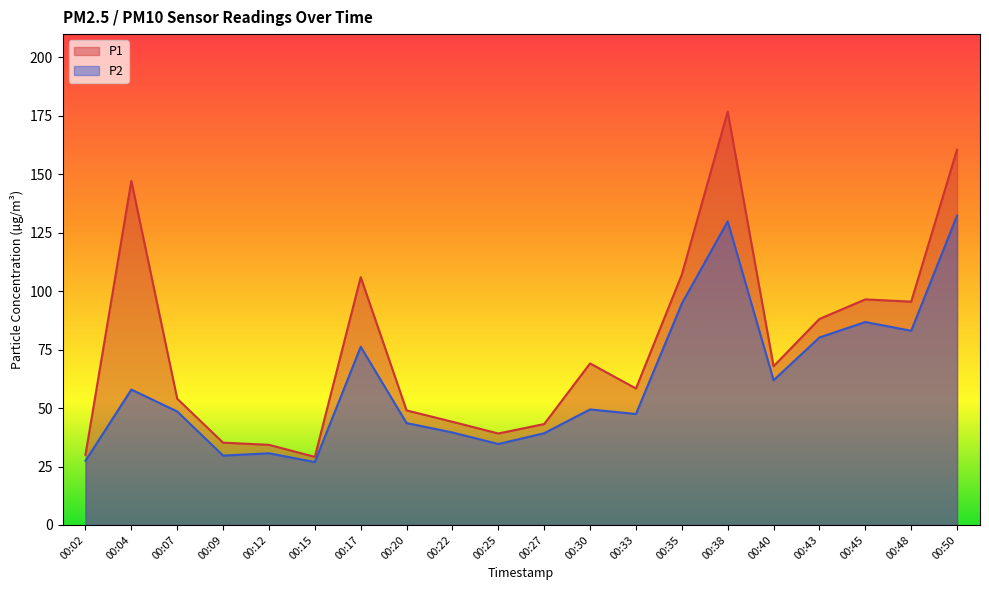

List the labels in order of P2 value, smallest first.

00:15, 00:02, 00:09, 00:12, 00:25, 00:27, 00:22, 00:20, 00:33, 00:07, 00:30, 00:04, 00:40, 00:17, 00:43, 00:48, 00:45, 00:35, 00:38, 00:50